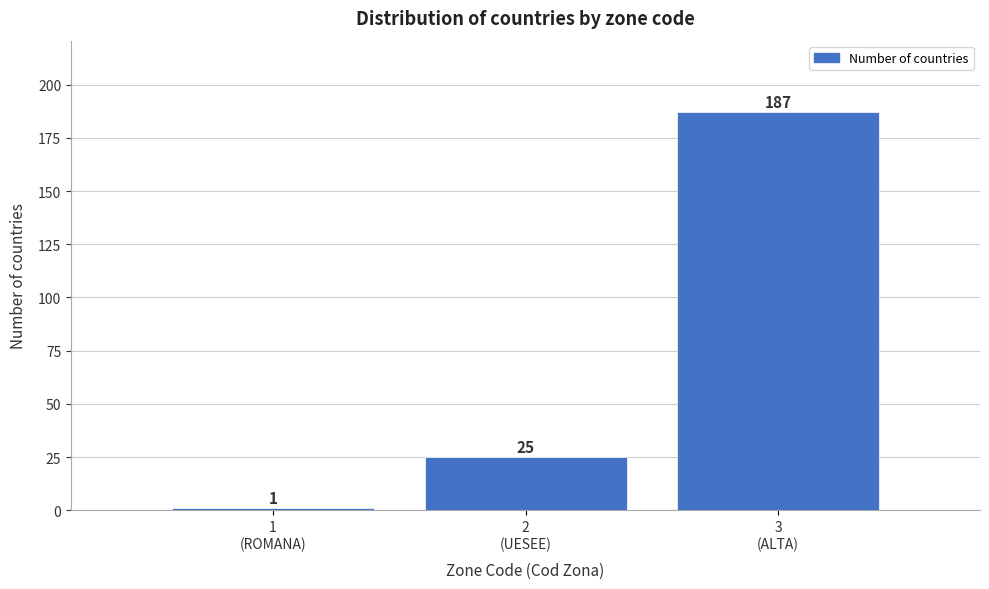

Reading right to left, transcribe all the data shown in this chart.

187	25	1